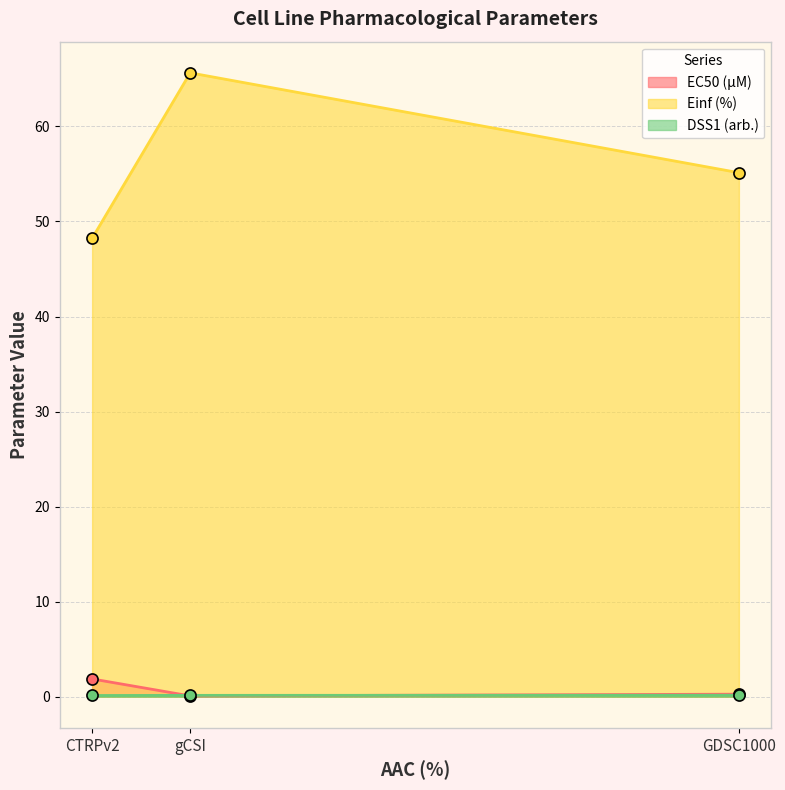

Rank the series at gCSI from highest to lowest value.

Einf (%), DSS1 (arb.), EC50 (µM)